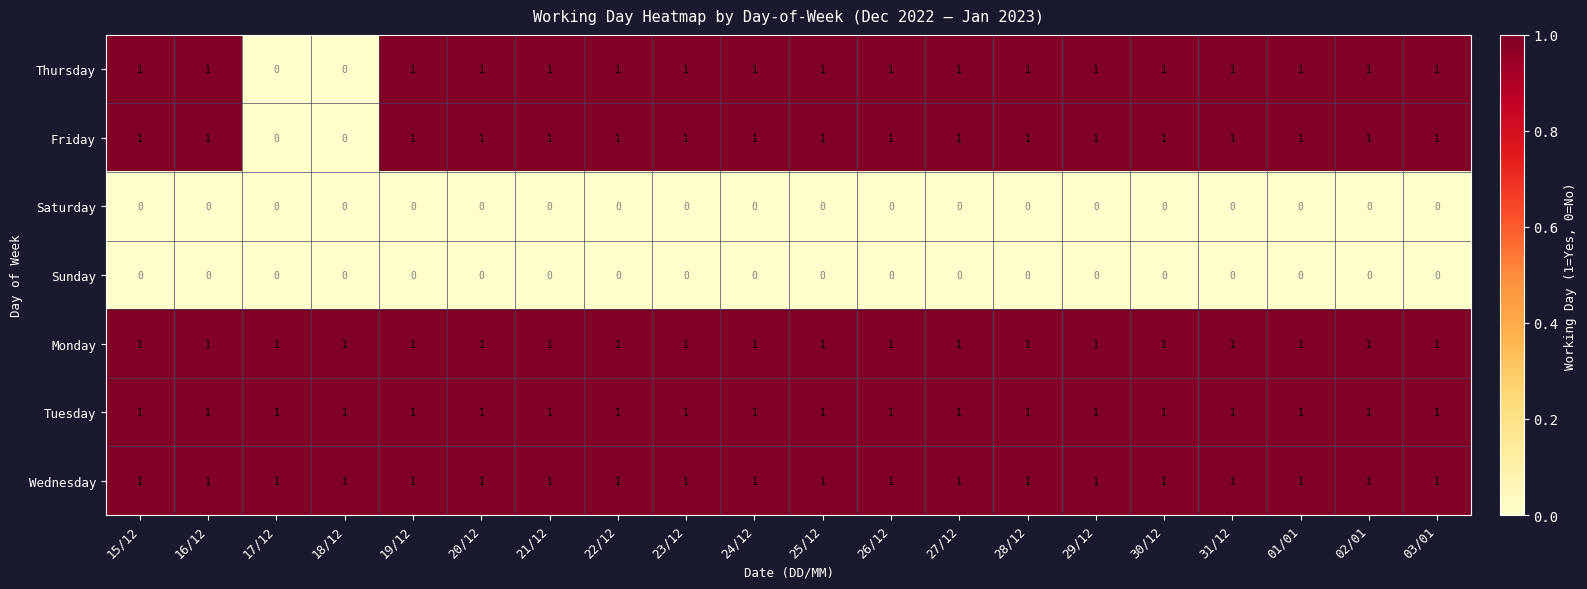

What is the sum of all Monday values?

20